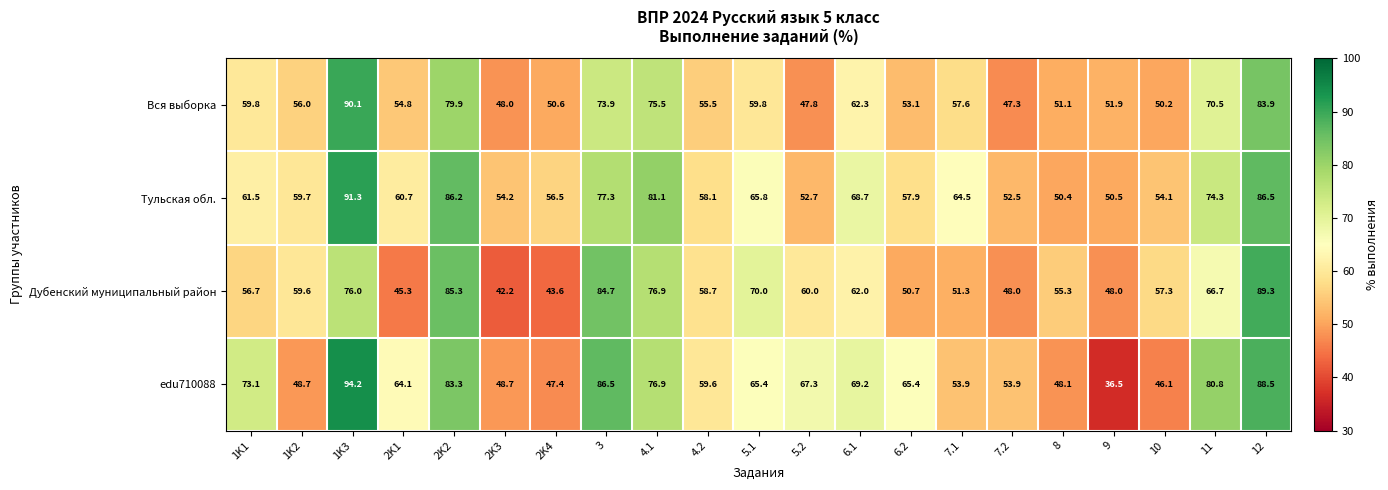

What is the approximate value of Тульская обл. at 1K3?

91.3